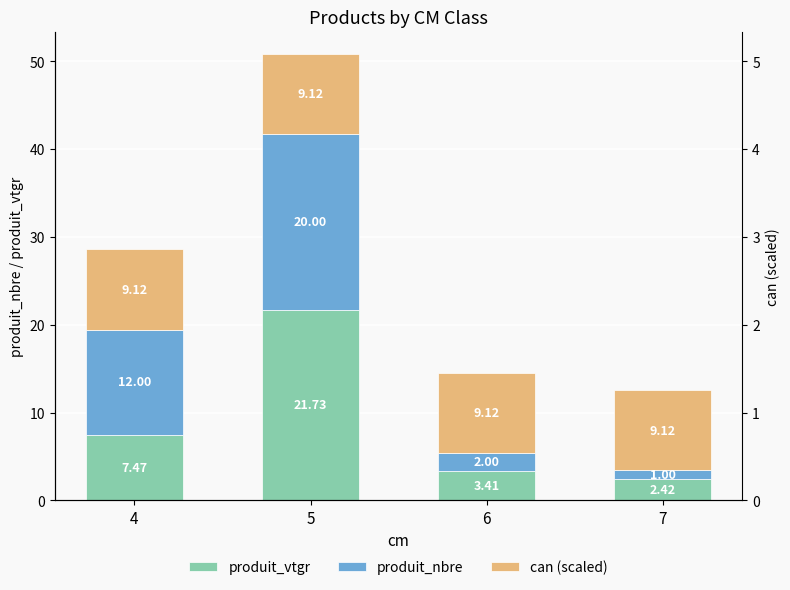

Reading left to right, transcribe all the data shown in this chart.

produit_vtgr: 4=7.5	5=21.7	6=3.4	7=2.4
produit_nbre: 4=12.0	5=20.0	6=2.0	7=1.0
can (scaled): 4=9.1	5=9.1	6=9.1	7=9.1